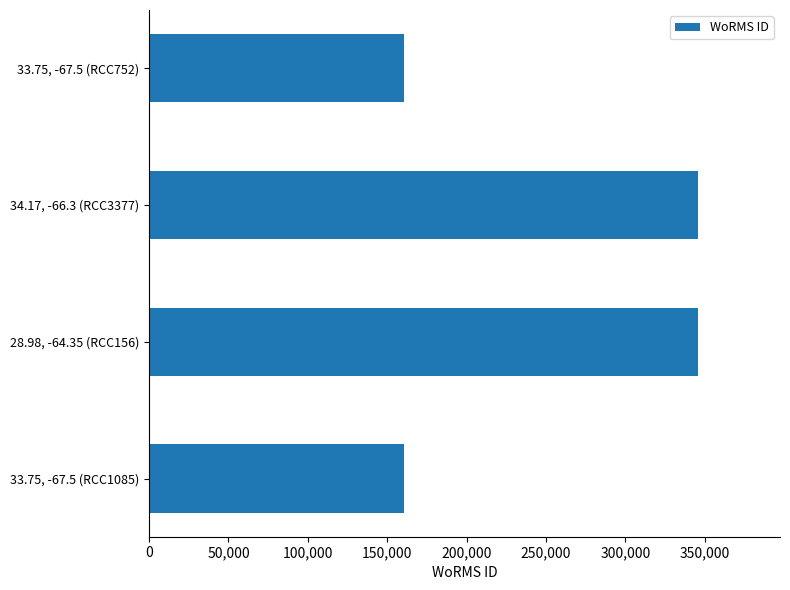

Reading bottom to top, what are all the values shown in this chart?

33.75, -67.5 (RCC1085)=160572	28.98, -64.35 (RCC156)=345516	34.17, -66.3 (RCC3377)=345516	33.75, -67.5 (RCC752)=160572